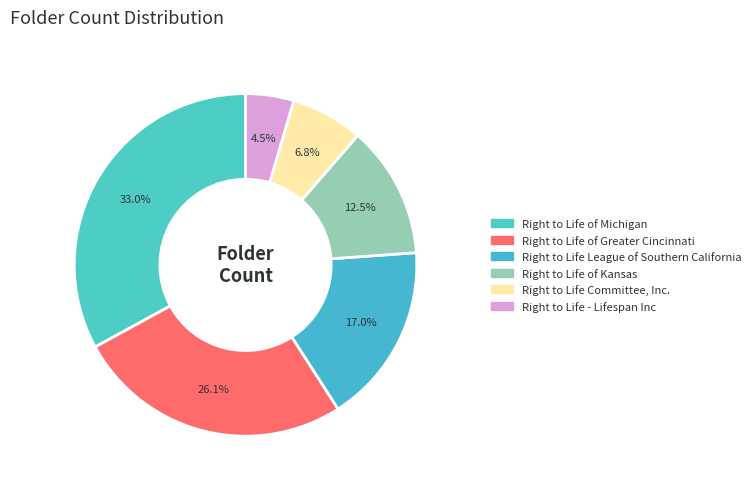

How many segments does this pie chart have?

6